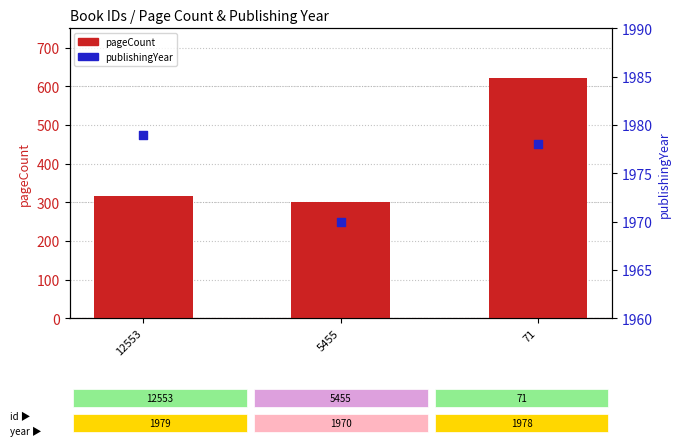

Which series has the largest total across all categories?

publishingYear